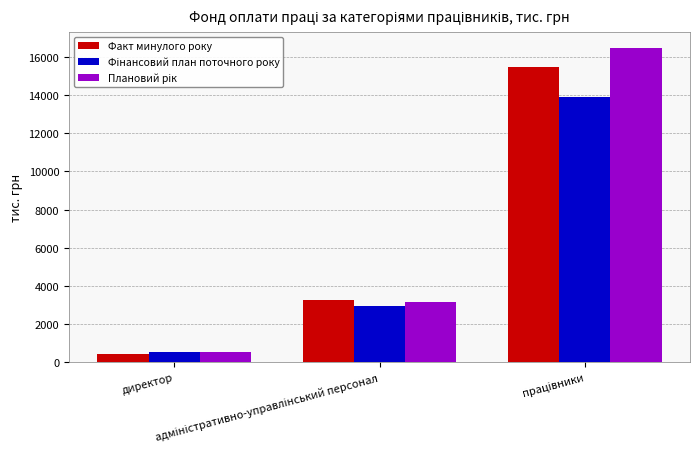

What is the average value of the Факт минулого року series?

6383.1